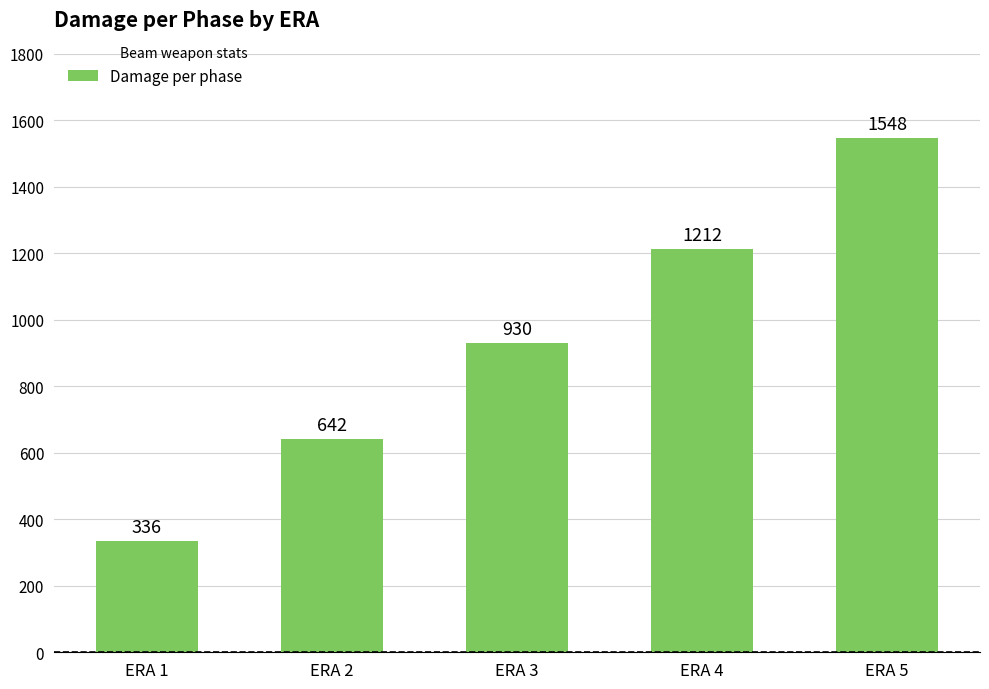

How many bars are there in total?

5